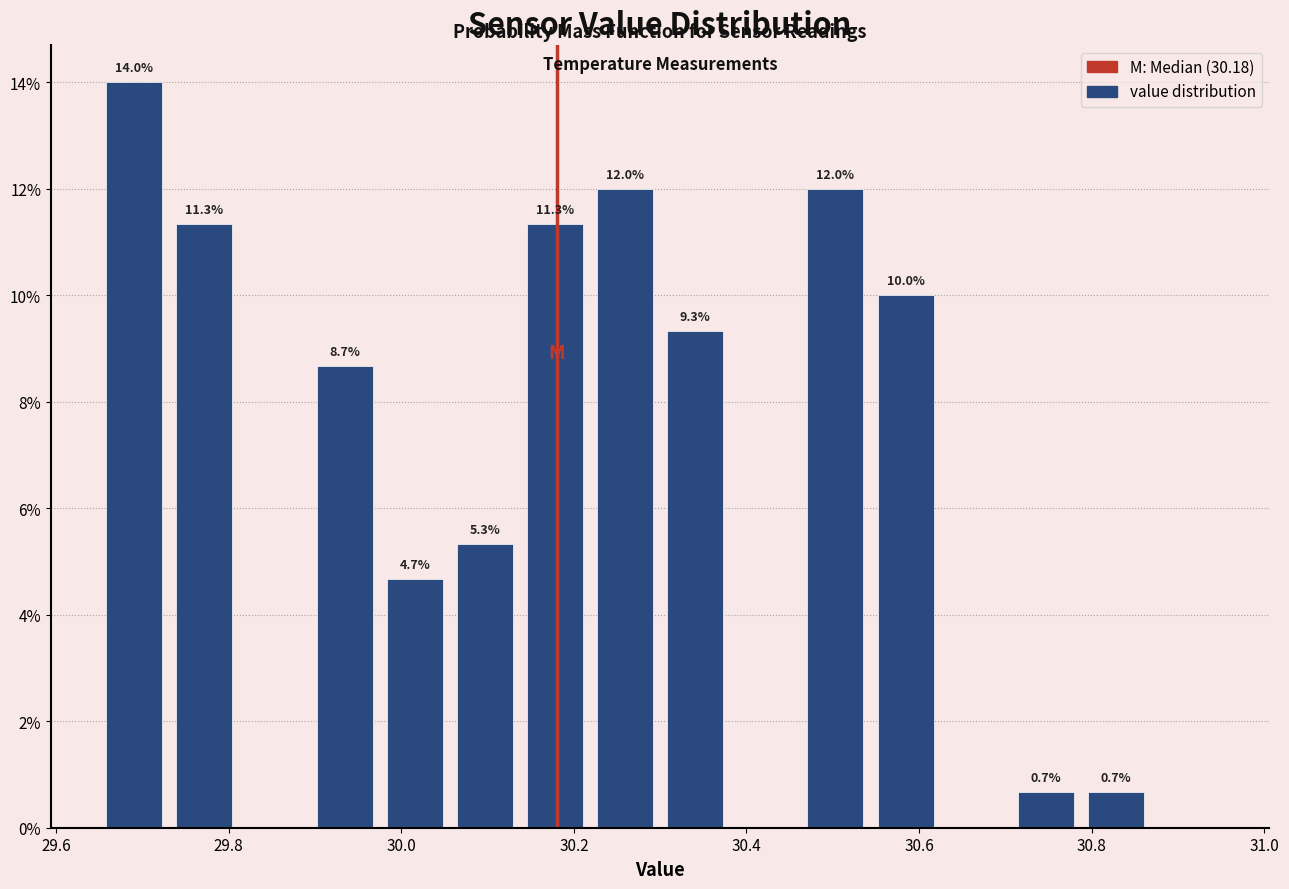

Which range on the x-axis has the tallest bar?

29.66 to 29.74